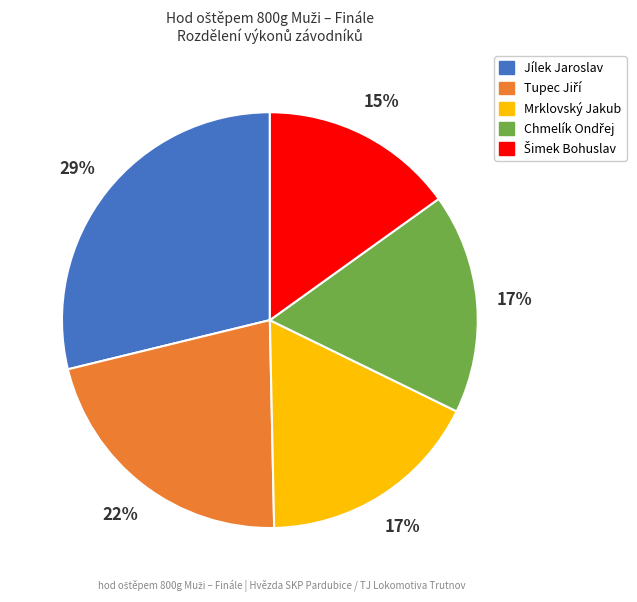

Does Jílek Jaroslav account for over 50% of the chart?

No